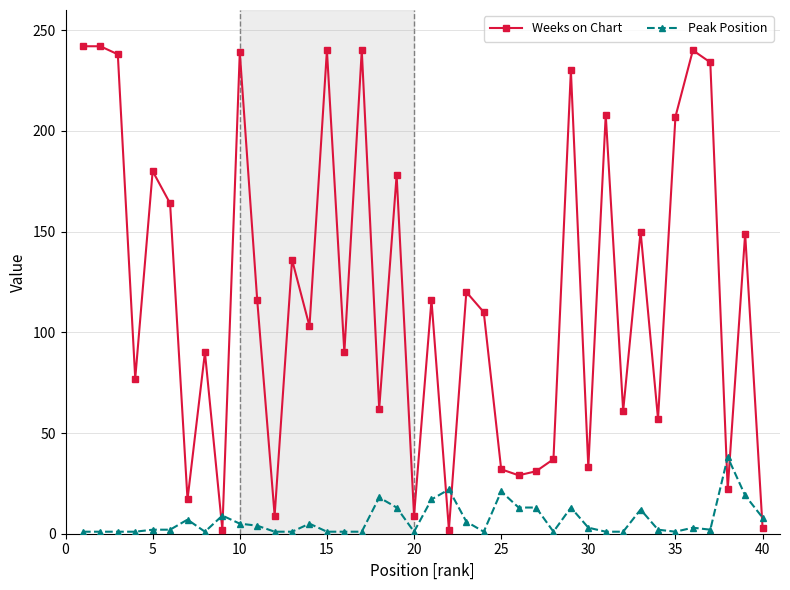

Which series has the widest spread of values?

Weeks on Chart